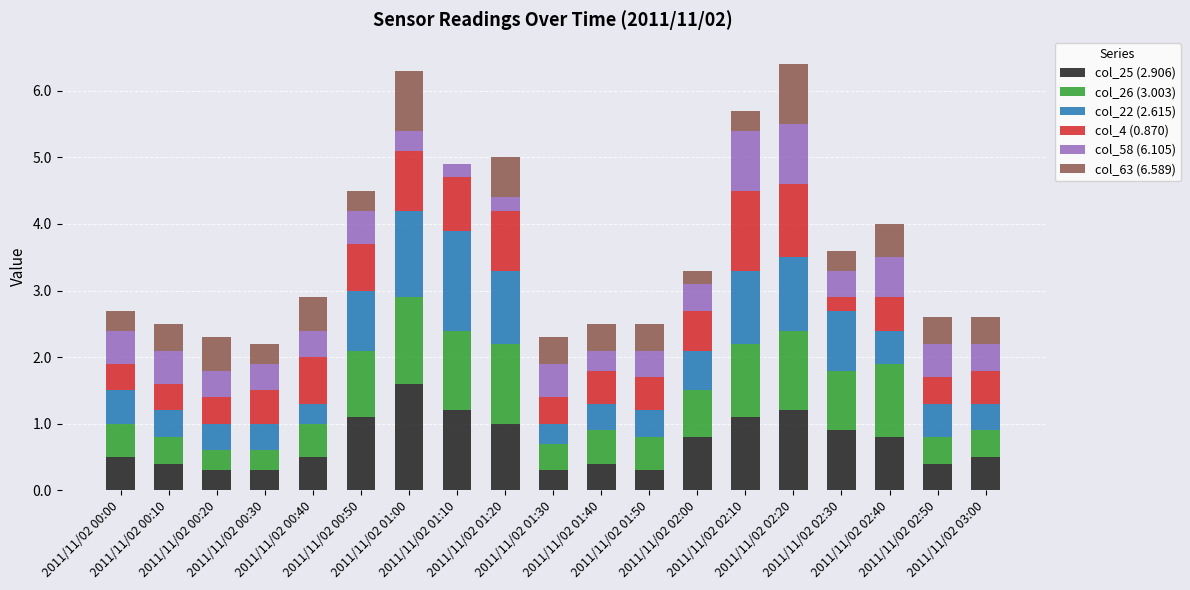

How many data points does each series have?

19